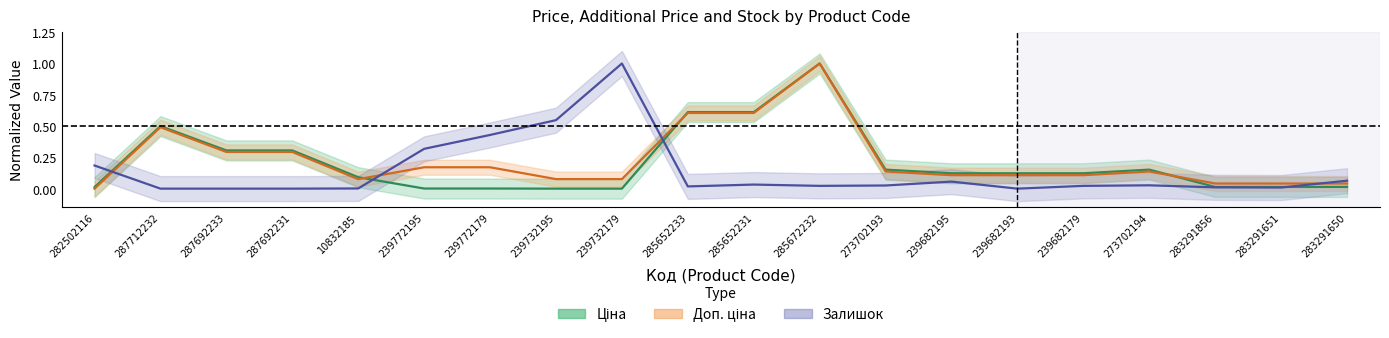

Reading left to right, transcribe all the data shown in this chart.

Ціна: 0.0	0.5	0.3	0.3	0.1	0.0	0.0	0.0	0.0	0.6	0.6	1.0	0.2	0.1	0.1	0.1	0.2	0.0	0.0	0.0
Доп. ціна: 0.0	0.5	0.3	0.3	0.1	0.2	0.2	0.1	0.1	0.6	0.6	1.0	0.1	0.1	0.1	0.1	0.1	0.0	0.0	0.0
Залишок: 0.2	0.0	0.0	0.0	0.0	0.3	0.4	0.5	1.0	0.0	0.0	0.0	0.0	0.1	0.0	0.0	0.0	0.0	0.0	0.1